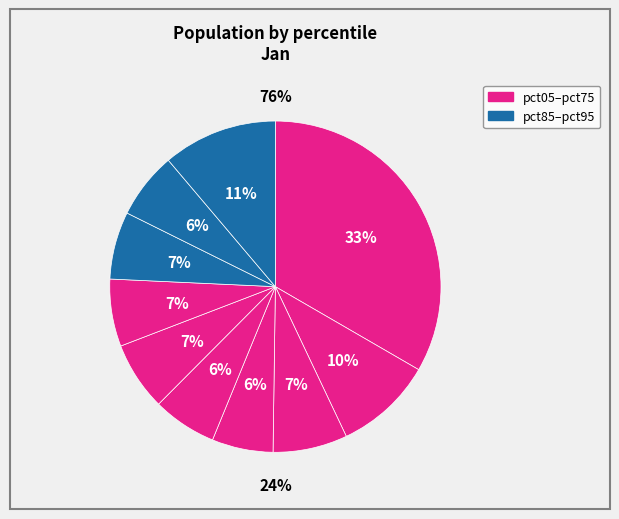

Is there any slice that represents more than half of the pie?

No